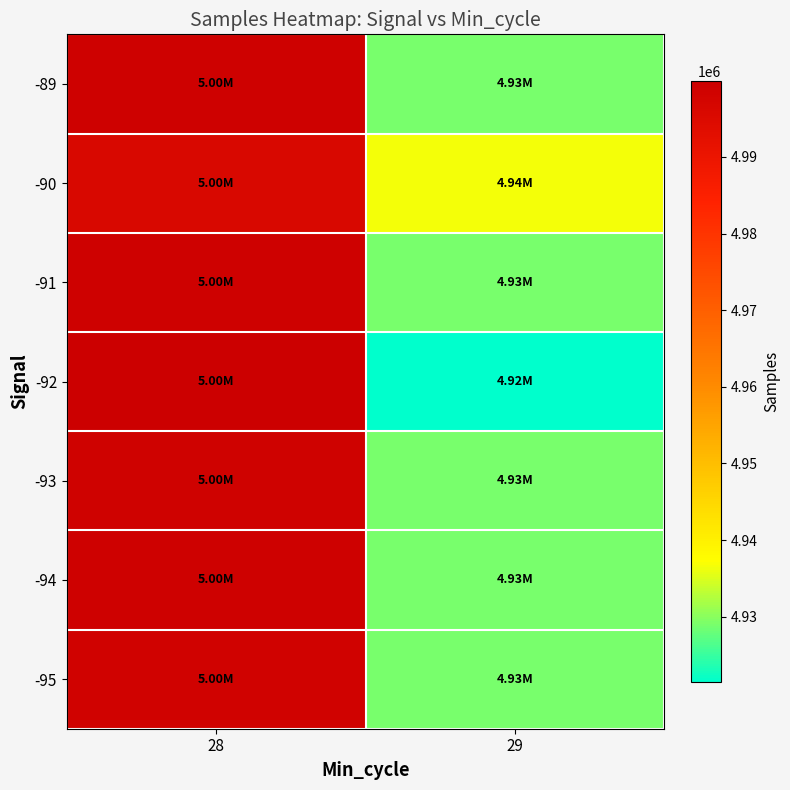

Reading left to right, what are all the values shown in this chart?

-89: 28=4999257.0	29=4928977.7
-90: 28=4996071.1	29=4936523.8
-91: 28=4999091.3	29=4928977.7
-92: 28=4999953.5	29=4921431.7
-93: 28=4998915.2	29=4928977.7
-94: 28=4999211.0	29=4928977.7
-95: 28=4998707.0	29=4928977.7